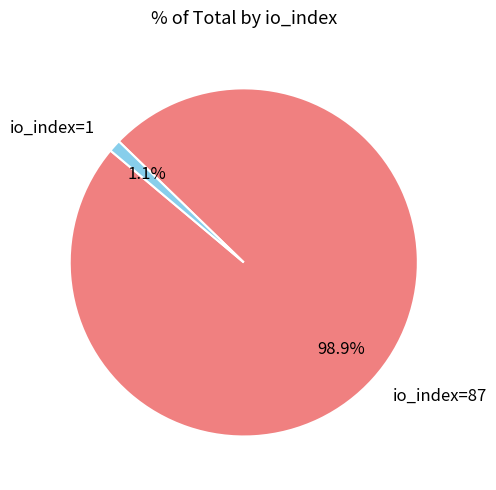

Rank the categories by value from lowest to highest.

io_index=1, io_index=87